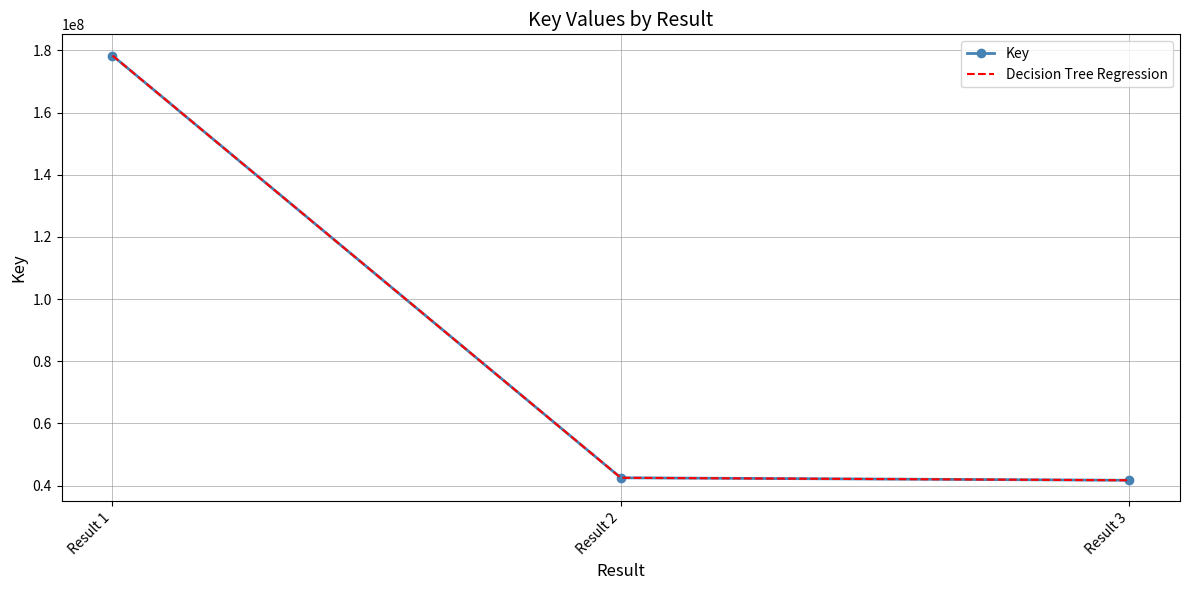

Is the value of Decision Tree Regression at Result 1 greater than the value of Key at Result 2?

Yes